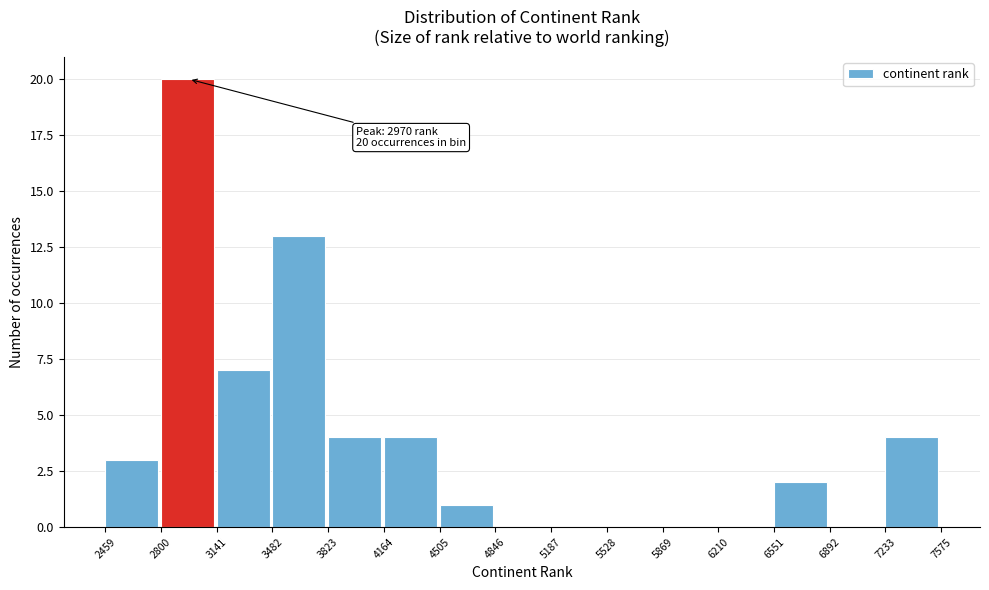

Over which range of the x-axis is the bar tallest?

2800 to 3141